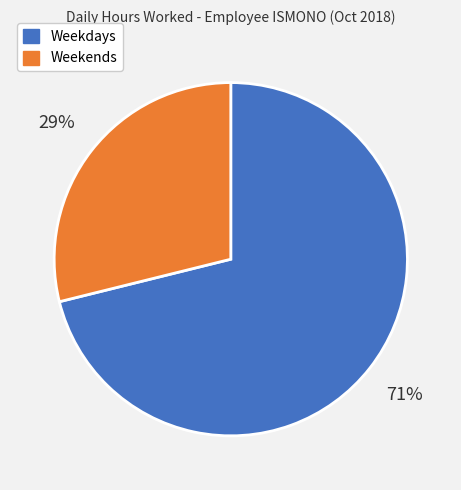

Does any single category account for the majority?

Yes